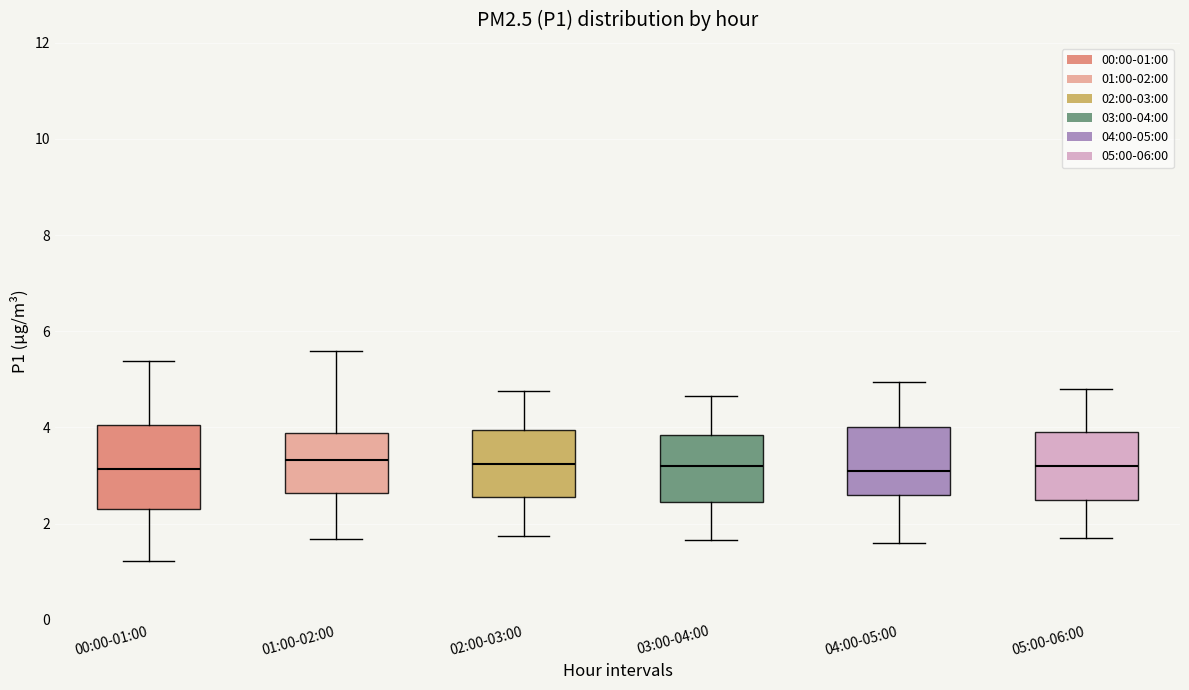

Reading left to right, transcribe this box plot: for each box, give where its median line is, the range the box spans, and where its two whiskers end, as read against the y-axis. The values are not printed on the chart, so give them approximately, as read against the axis.

00:00-01:00: median 3.2, box 2.4 to 4.0, whiskers 1.2 to 5.4
01:00-02:00: median 3.4, box 2.6 to 3.8, whiskers 1.6 to 5.6
02:00-03:00: median 3.2, box 2.6 to 4.0, whiskers 1.8 to 4.8
03:00-04:00: median 3.2, box 2.4 to 3.8, whiskers 1.6 to 4.6
04:00-05:00: median 3.2, box 2.6 to 4.0, whiskers 1.6 to 5.0
05:00-06:00: median 3.2, box 2.6 to 4.0, whiskers 1.8 to 4.8